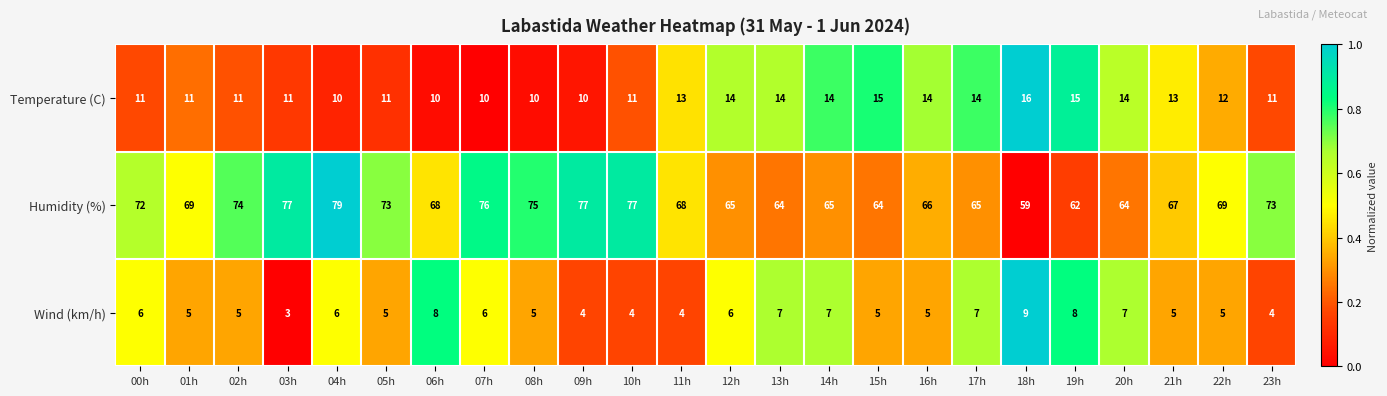

Which category has the highest value in the Temperature (C) series?

18h